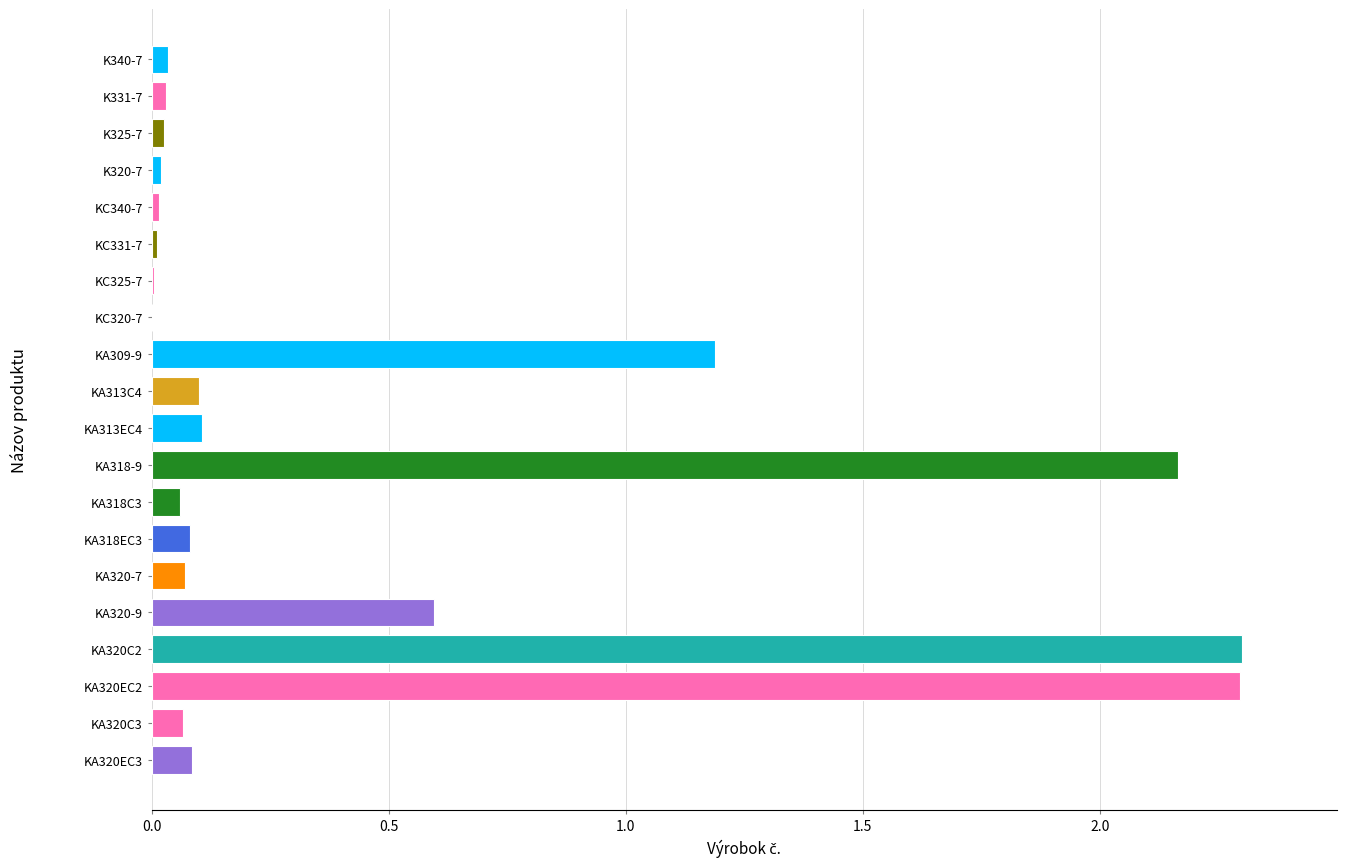

What is the change in value from KA313C4 to KA320-9?

+0.5